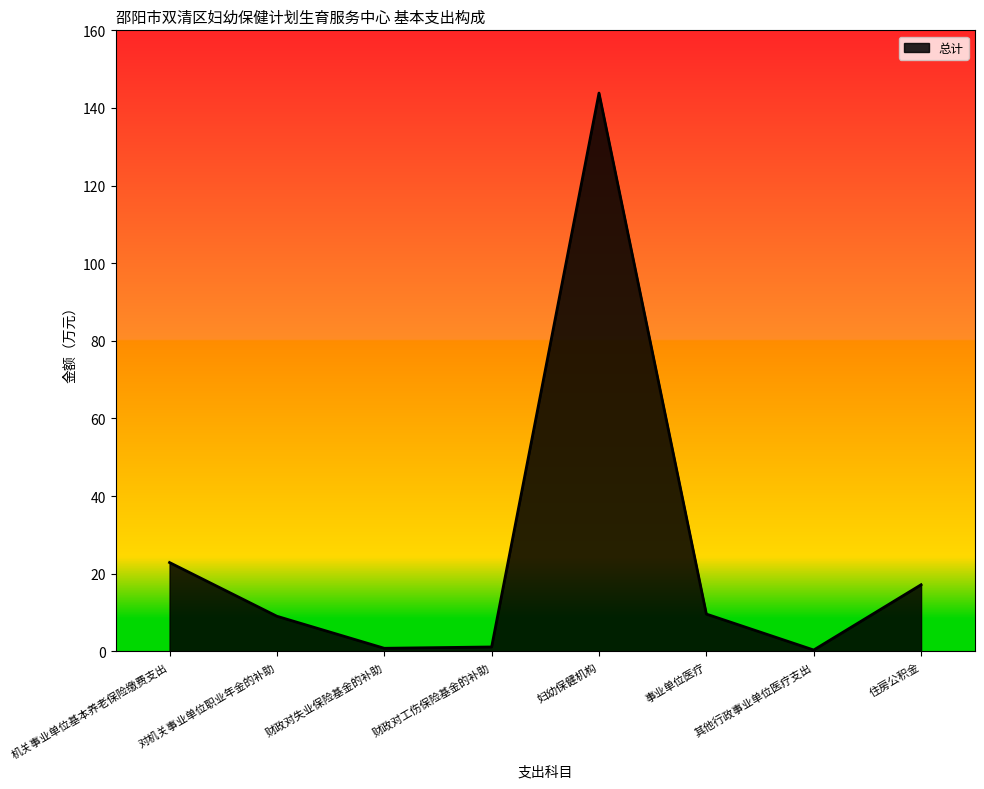

What is the greatest value displayed?

143.8